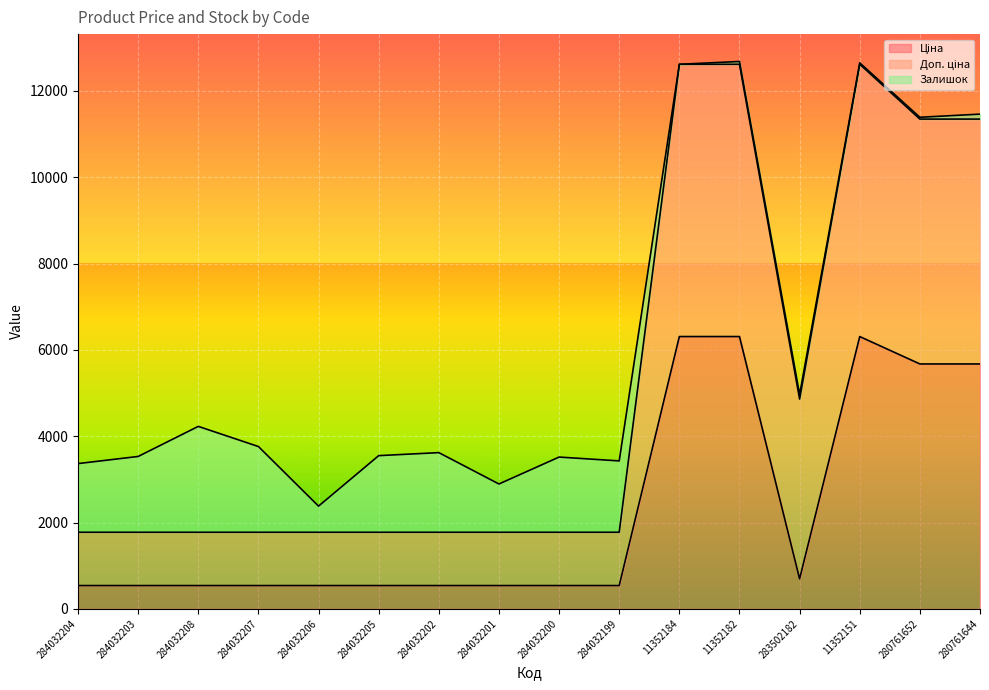

Does the chart display data point markers on the line(s)?

No